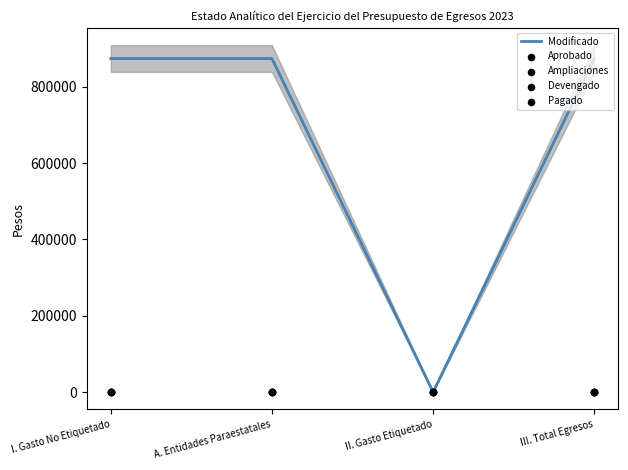

Which series contains the lowest Y value?

Aprobado